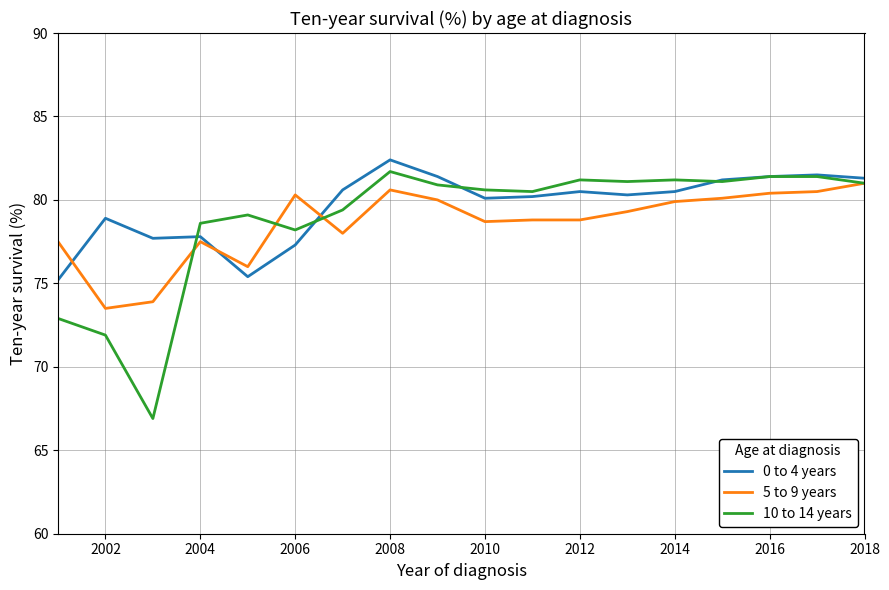

Is this an area chart (filled region under the line)?

No